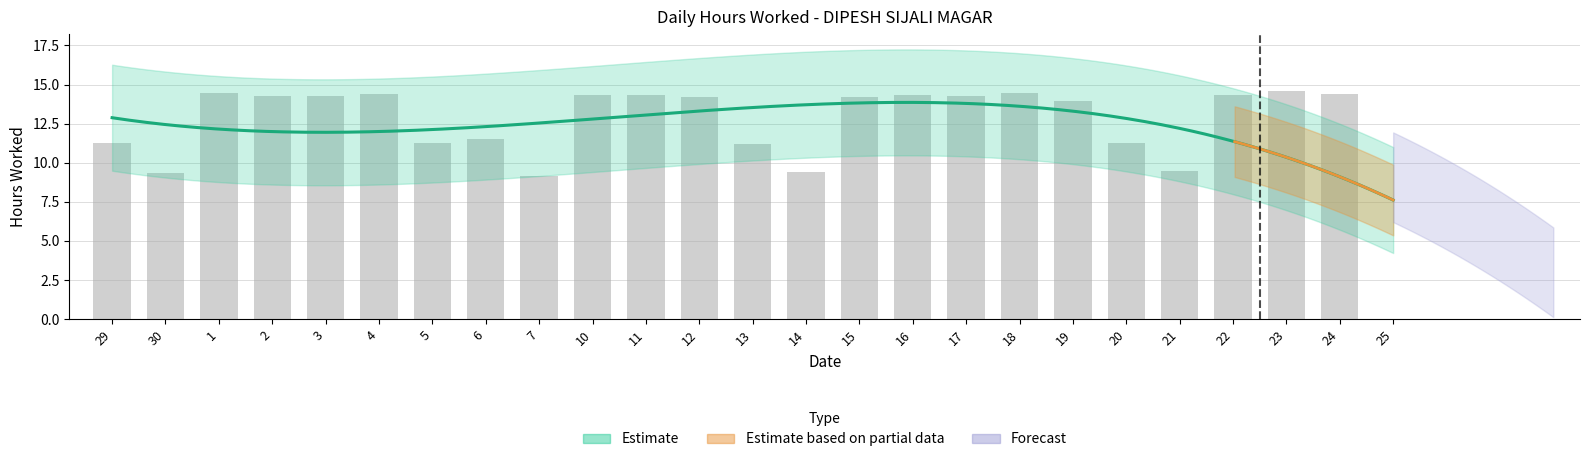

What is the average value?

12.3